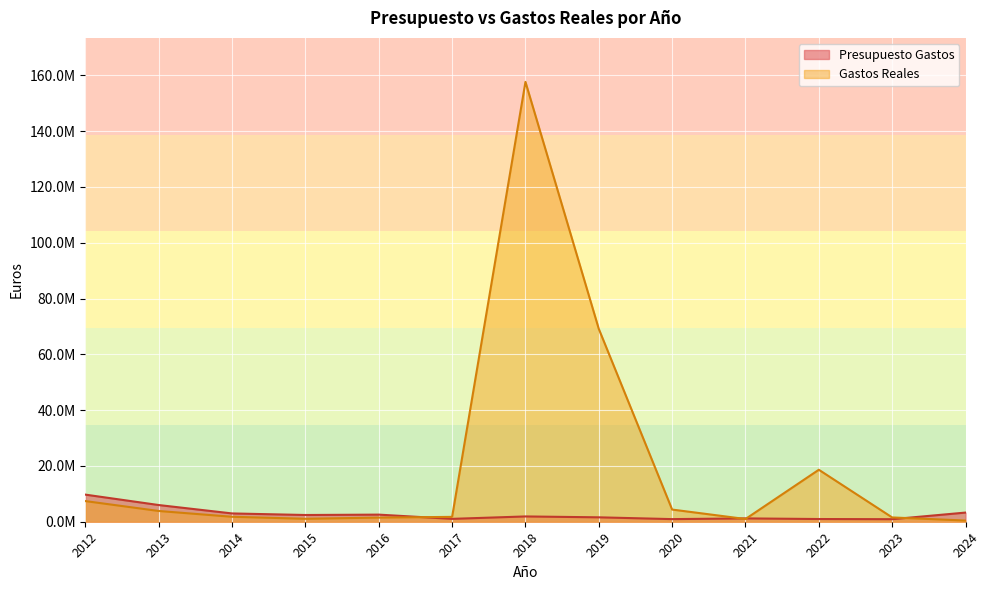

Which has a higher value, 2019 or 2017?

2019